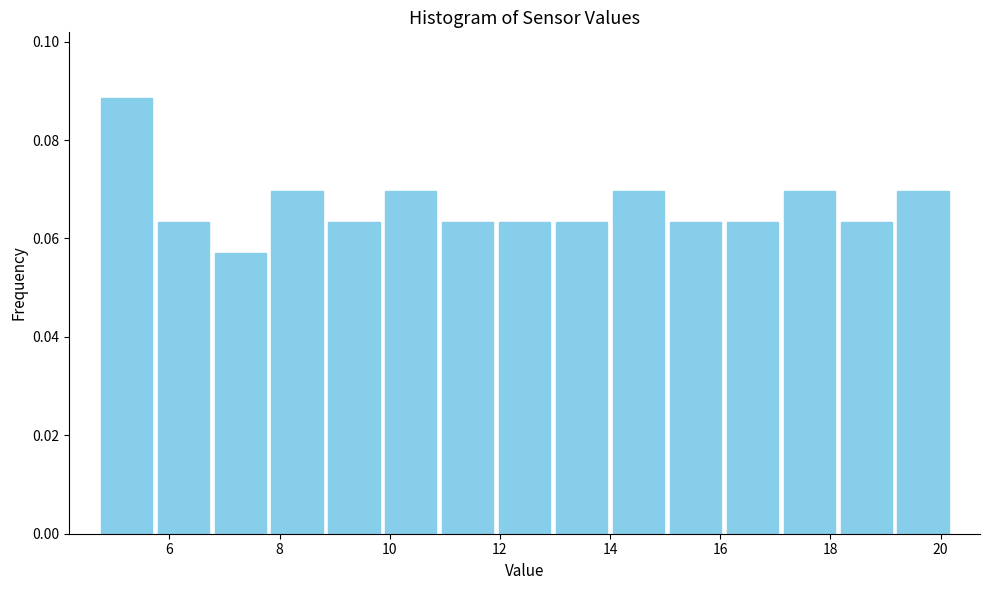

Reading left to right, list every bar in this chart as the range it spans on the x-axis followed by its height. Neither the bar edges nor the heights are printed on the chart, so give them approximately, as read against the axes.

4.8 to 5.8: 0.088
5.8 to 6.8: 0.064
6.8 to 7.8: 0.056
7.8 to 8.8: 0.070
8.8 to 9.8: 0.064
9.8 to 11.0: 0.070
11.0 to 12.0: 0.064
12.0 to 13.0: 0.064
13.0 to 14.0: 0.064
14.0 to 15.0: 0.070
15.0 to 16.0: 0.064
16.0 to 17.2: 0.064
17.2 to 18.2: 0.070
18.2 to 19.2: 0.064
19.2 to 20.2: 0.070